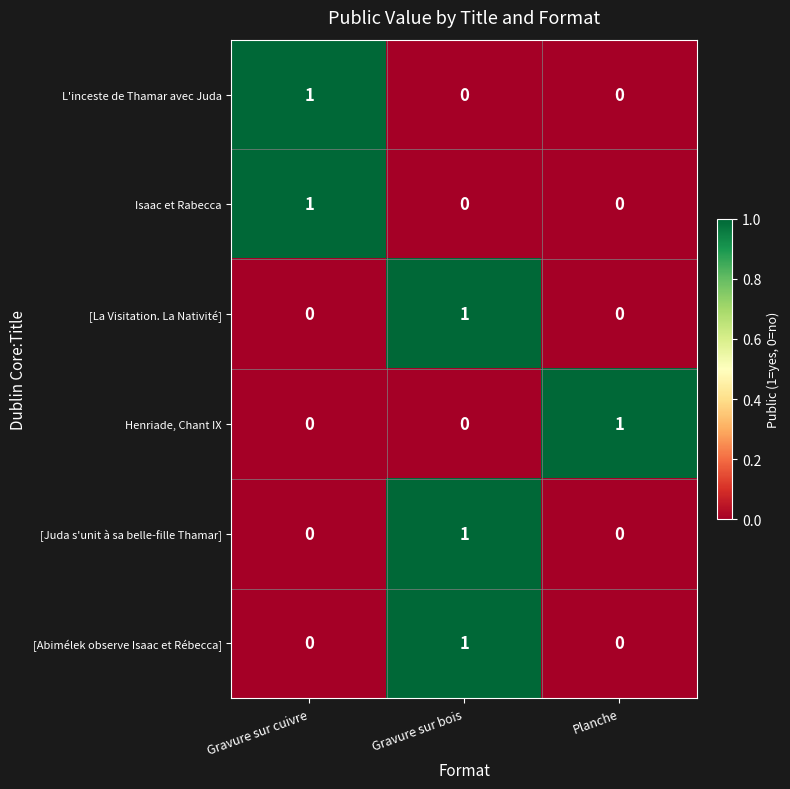

Is it true that [Juda s'unit à sa belle-fille Thamar] equals -1 at Gravure sur cuivre?

False